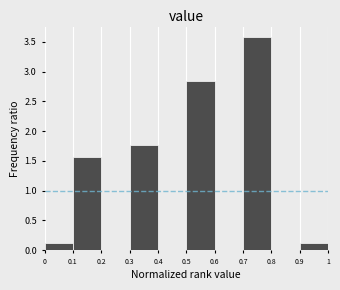

Reading left to right, list every bar in this chart as the range it spans on the x-axis followed by its height. The values are not printed on the chart, so give them approximately, as read against the axis.

0 to 0.1: 0.10
0.1 to 0.2: 1.55
0.2 to 0.3: 0
0.3 to 0.4: 1.75
0.4 to 0.5: 0
0.5 to 0.6: 2.85
0.6 to 0.7: 0
0.7 to 0.8: 3.60
0.8 to 0.9: 0
0.9 to 1: 0.10